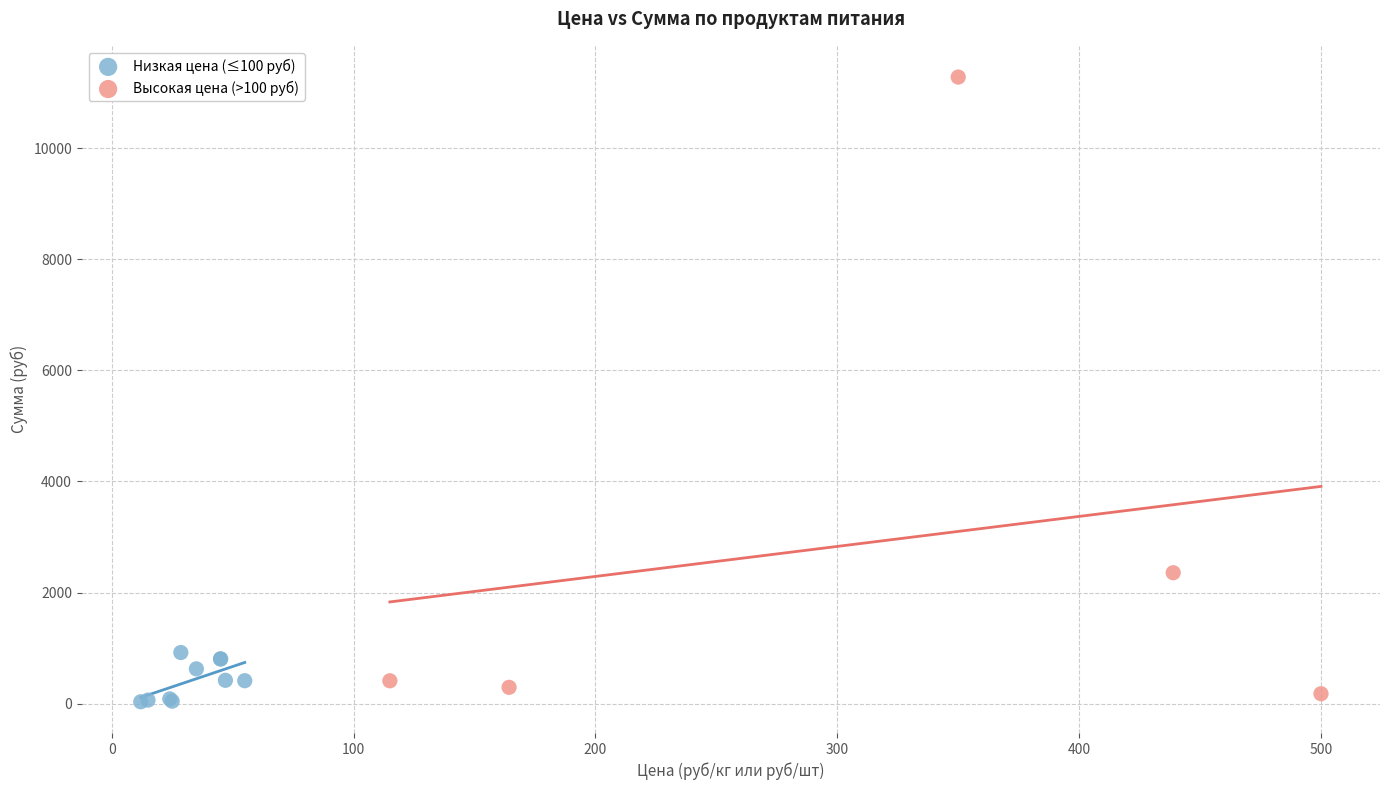

Which series has the largest Y range (max minus min)?

Высокая цена (>100 руб)